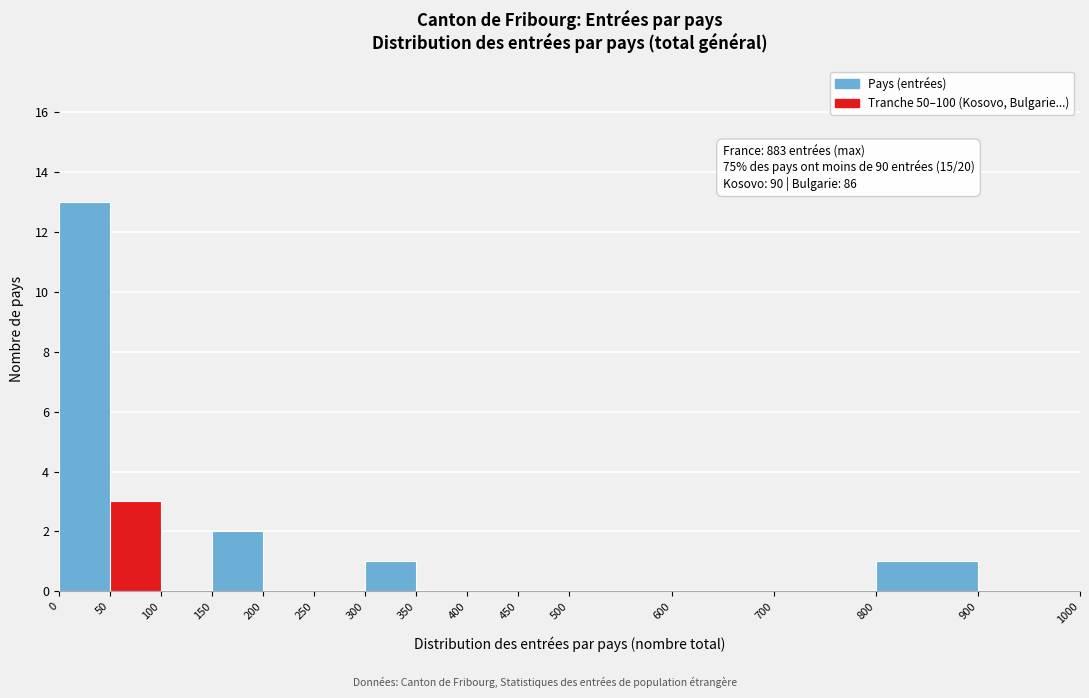

Which range on the x-axis has the tallest bar?

0 to 50